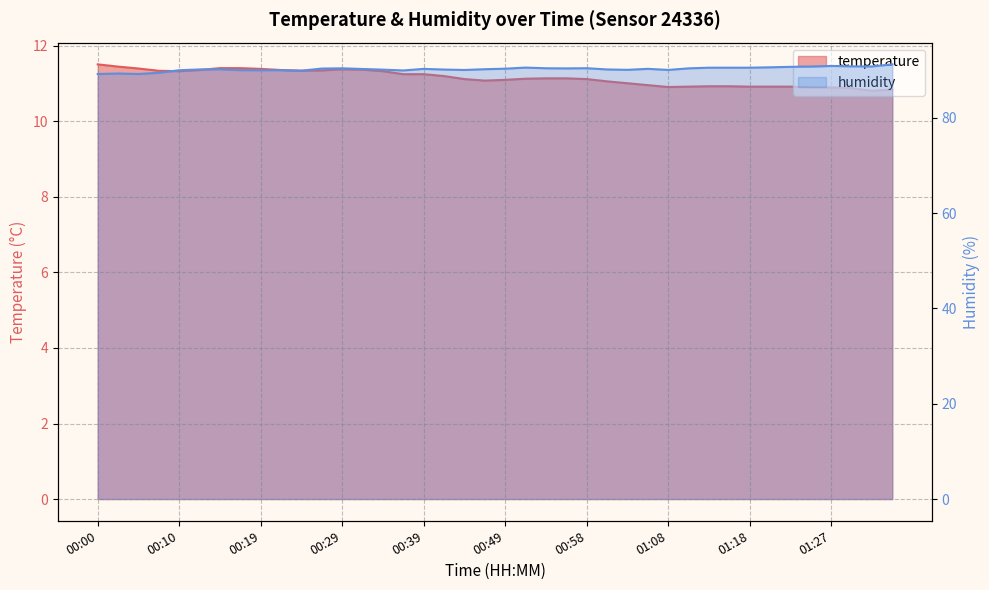

Rank the categories by humidity value from highest to lowest.

01:35, 01:27, 01:30, 01:32, 01:25, 01:23, 01:20, 00:51, 01:13, 01:15, 01:18, 00:58, 00:53, 00:29, 01:10, 00:56, 00:27, 00:49, 01:06, 00:39, 00:32, 00:46, 00:15, 00:12, 01:01, 00:41, 00:34, 01:03, 01:08, 00:44, 00:17, 00:22, 00:10, 00:19, 00:36, 00:24, 00:07, 00:02, 00:05, 00:00